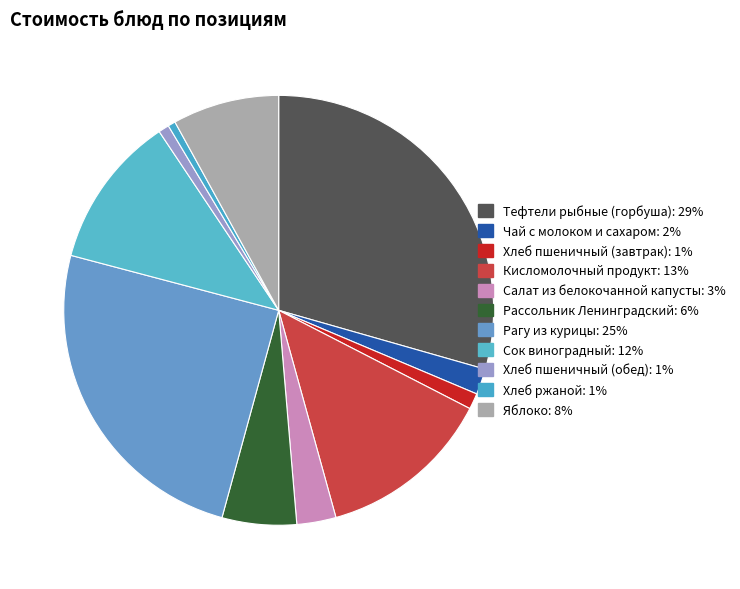

Does Сок виноградный represent more than half of the total?

No